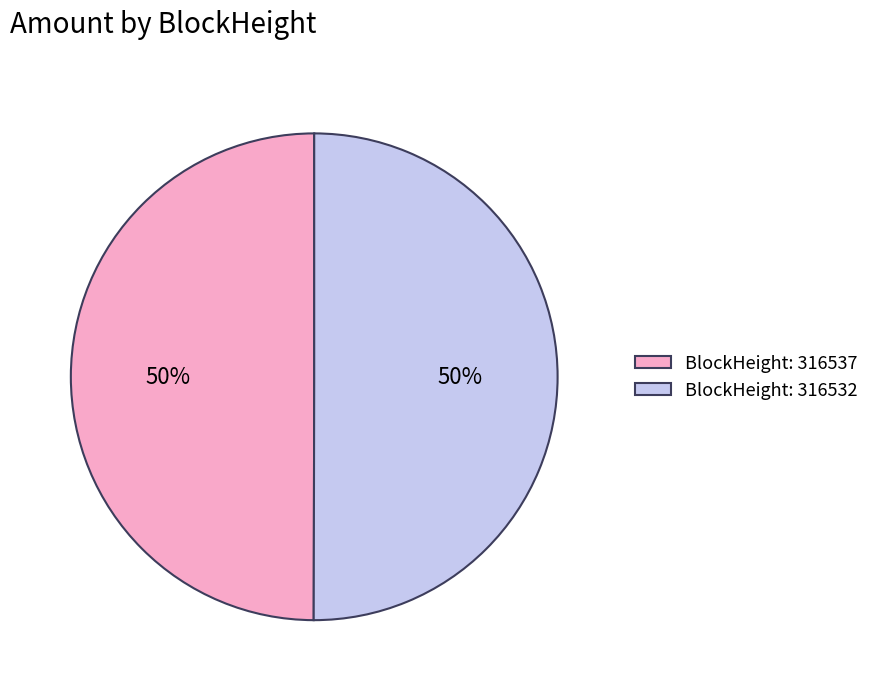

To the nearest percent, what is the combined percentage of BlockHeight: 316532 and BlockHeight: 316537?

100%